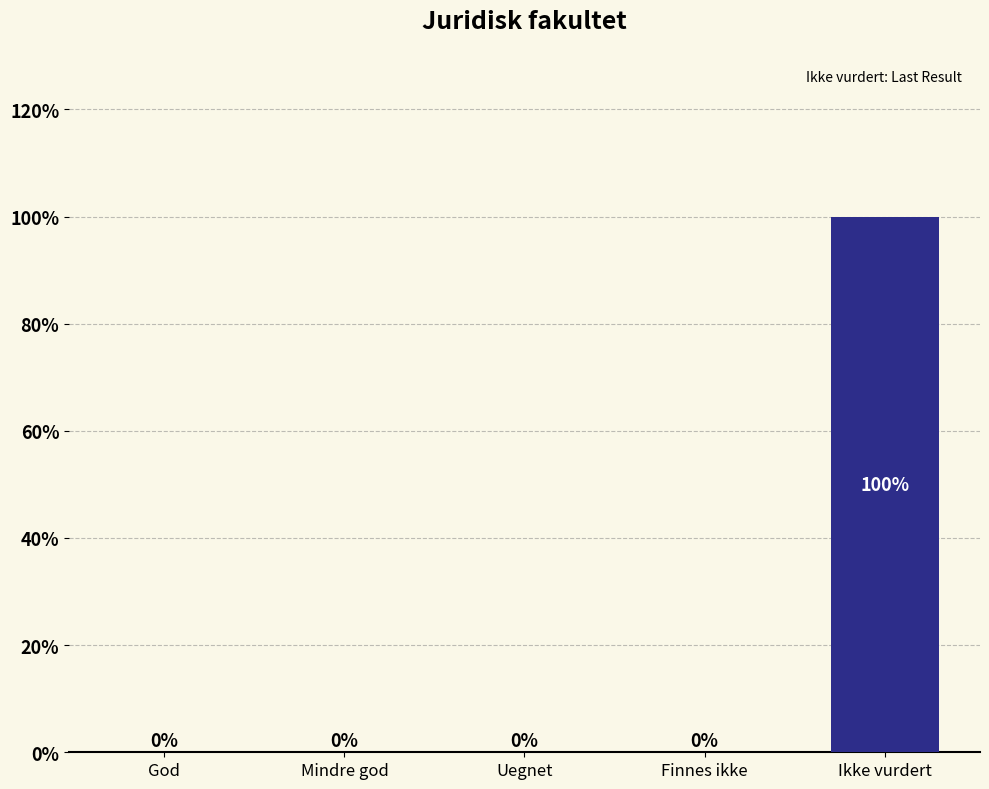

Reading right to left, extract all data points from this chart.

Ikke vurdert=100	Finnes ikke=0	Uegnet=0	Mindre god=0	God=0